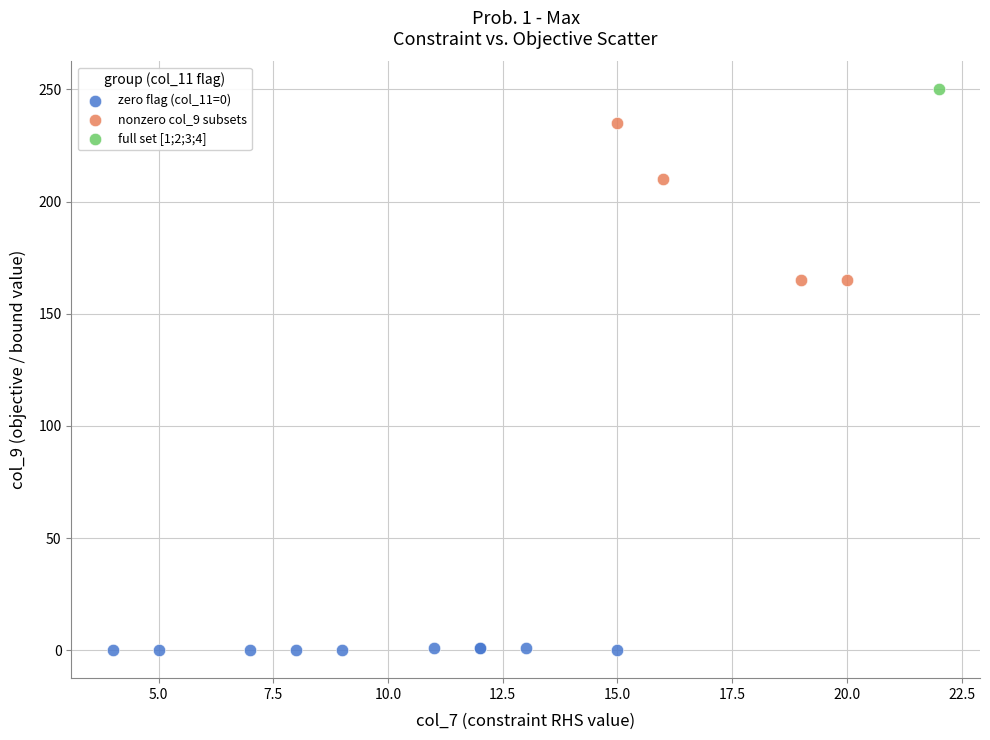

Which series contains the highest Y value?

full set [1;2;3;4]